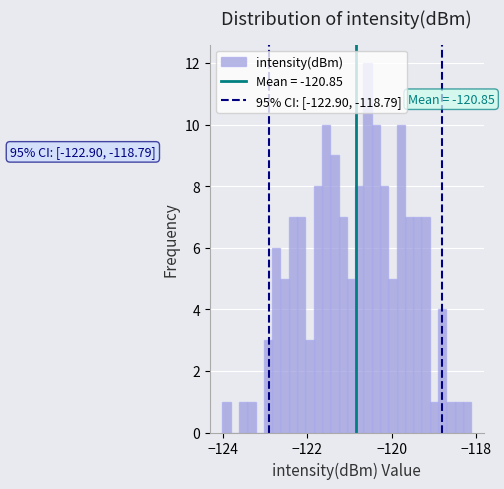

Around what value on the x-axis is the tallest bar? Give the approximate position of its centre, as read against the axis.

-120.6